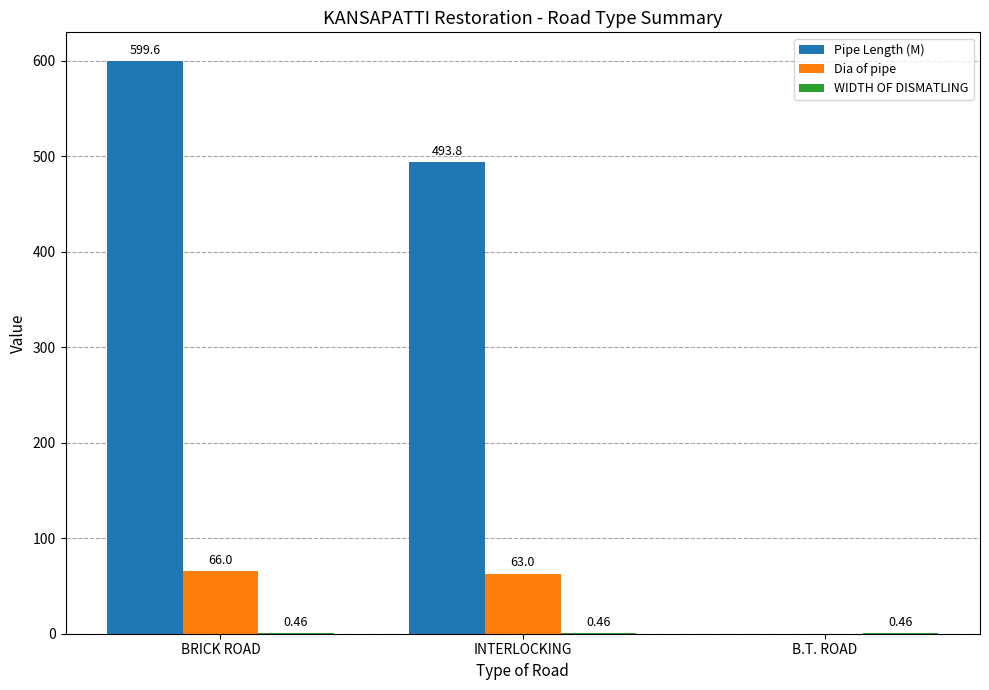

Between BRICK ROAD and B.T. ROAD, which series saw the biggest shift?

Pipe Length (M)